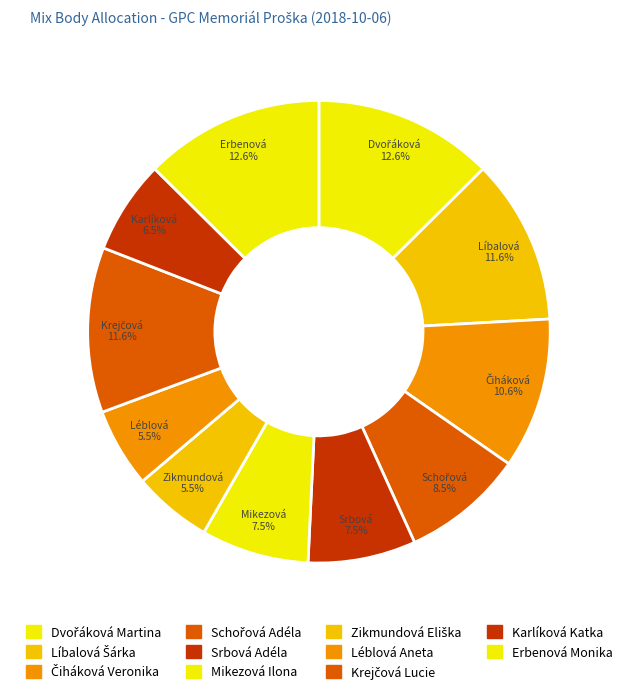

How many segments does this pie chart have?

11